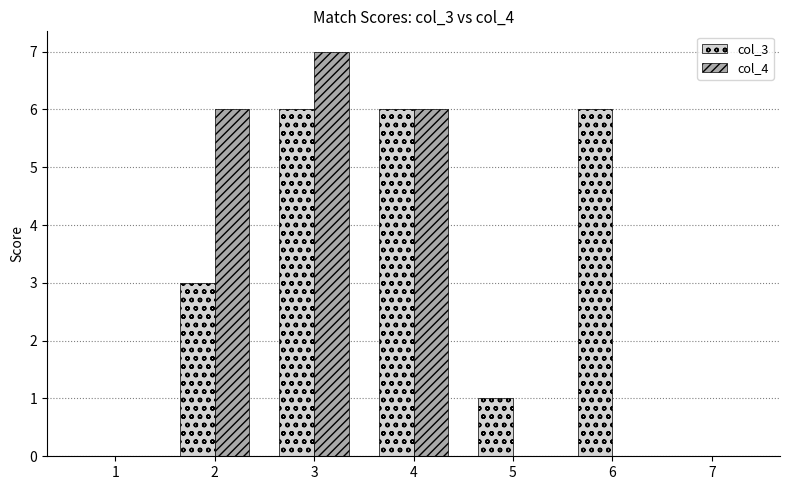

At which category is the sum across all series the highest?

3